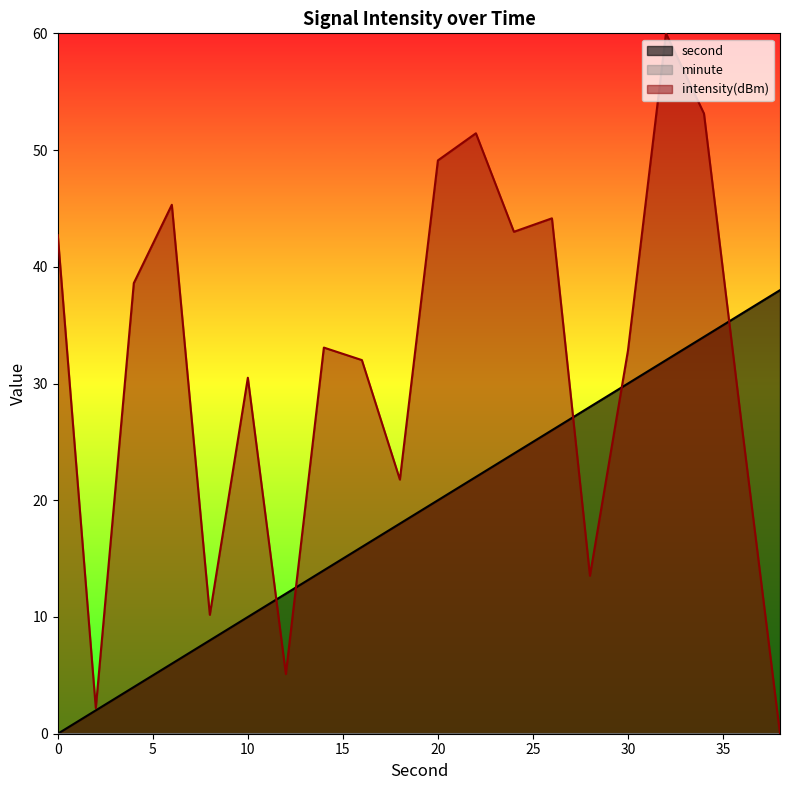

Which series has the largest total across all categories?

intensity(dBm)